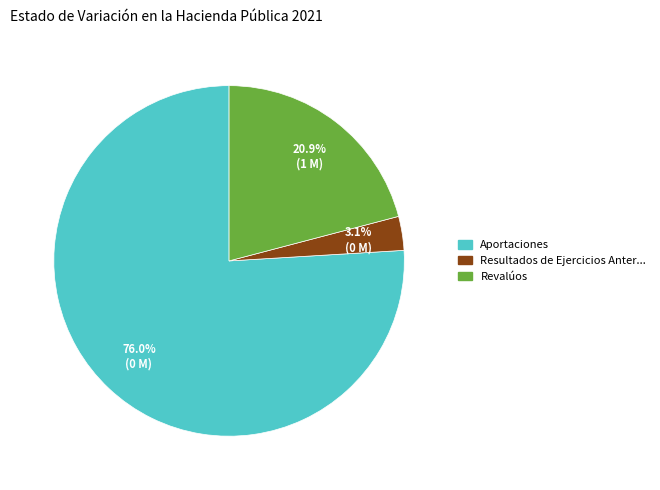

Is there a majority slice in this chart?

Yes